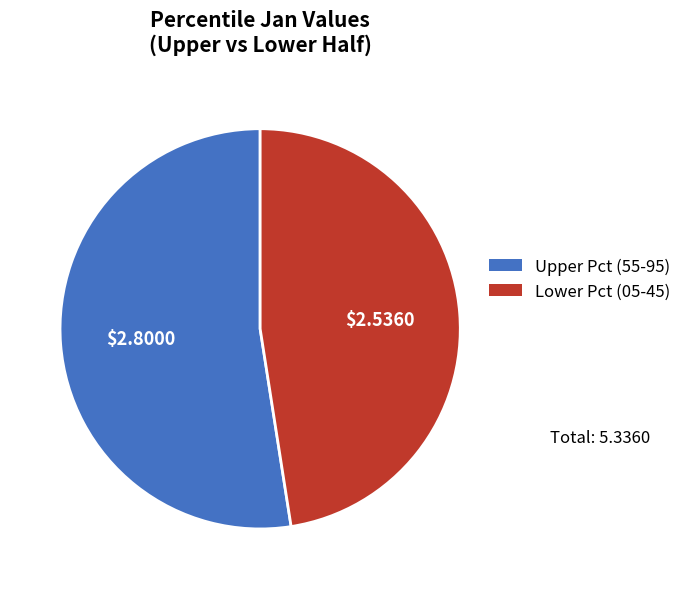

Is there a majority slice in this chart?

Yes